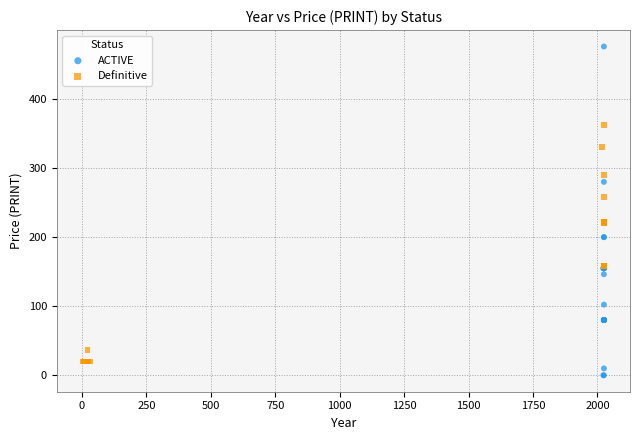

Which series reaches the minimum Y coordinate?

ACTIVE